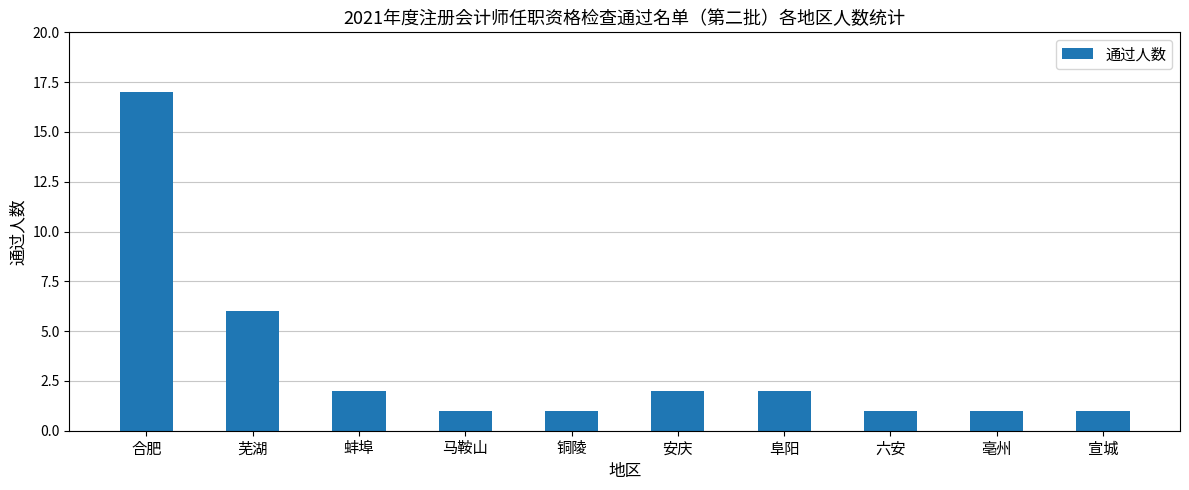

What value does the data have at 合肥, to the nearest 10?

20